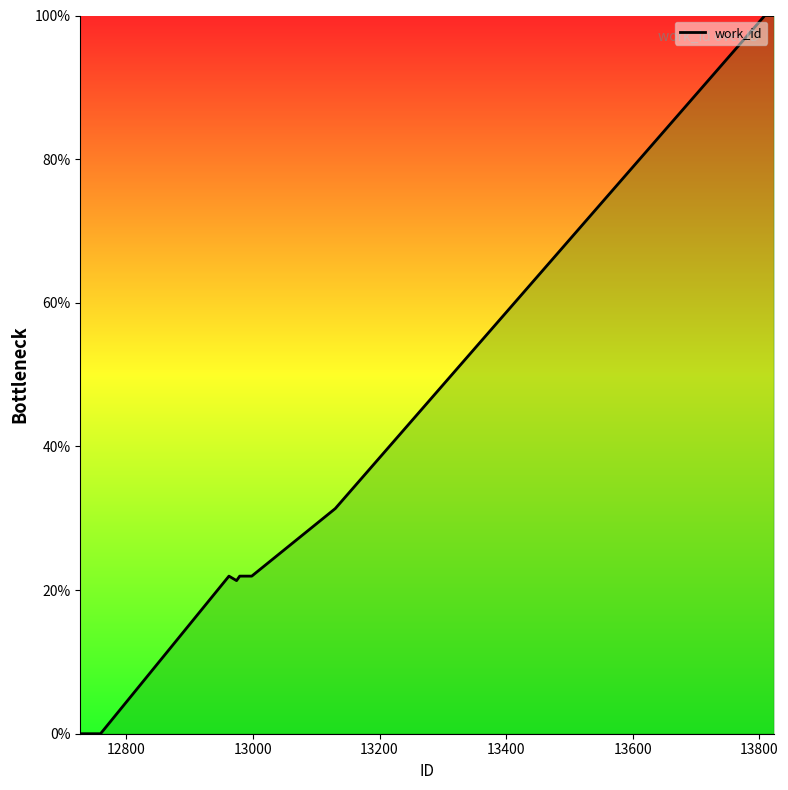

What is the greatest value displayed?

100.0